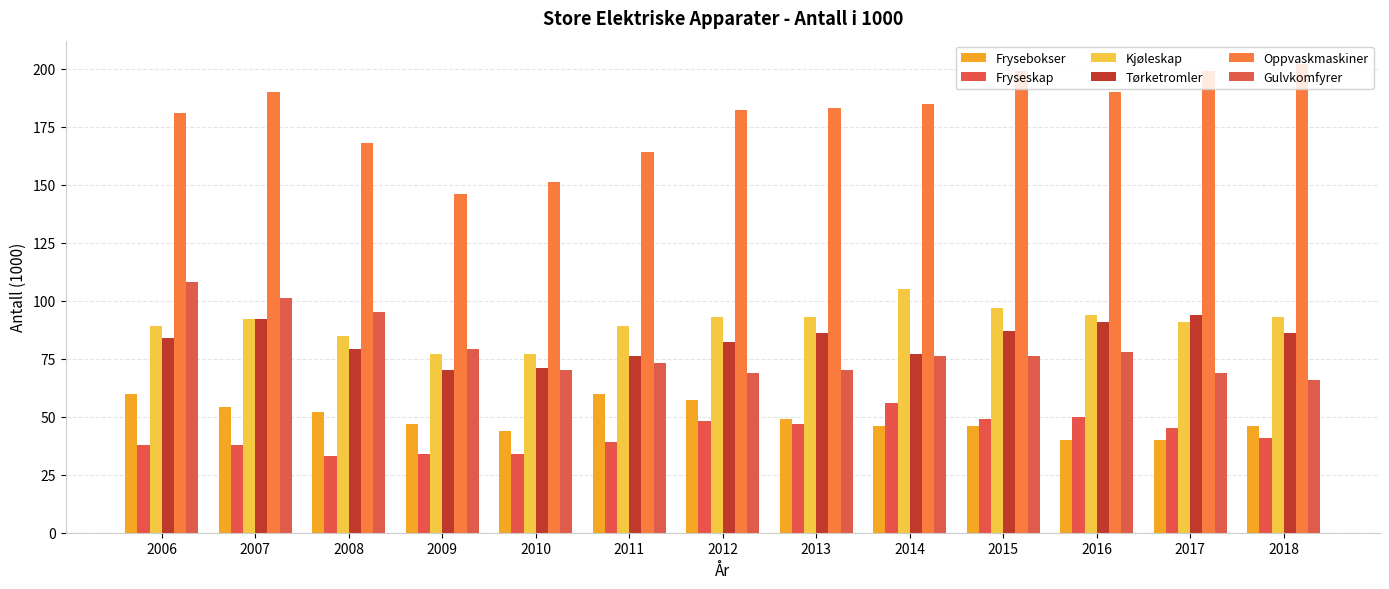

True or false: Gulvkomfyrer has a value of 48 at 2016.

False